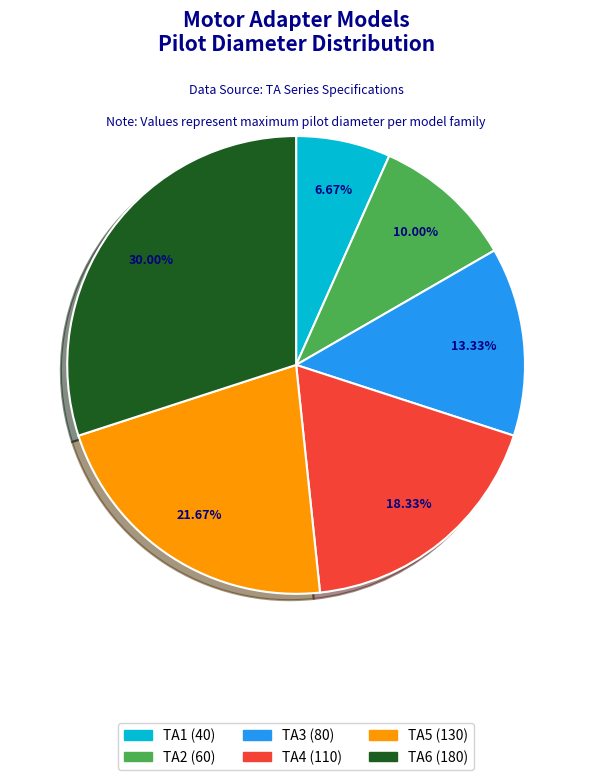

Do TA6 and TA1 together represent more than half of the pie?

No